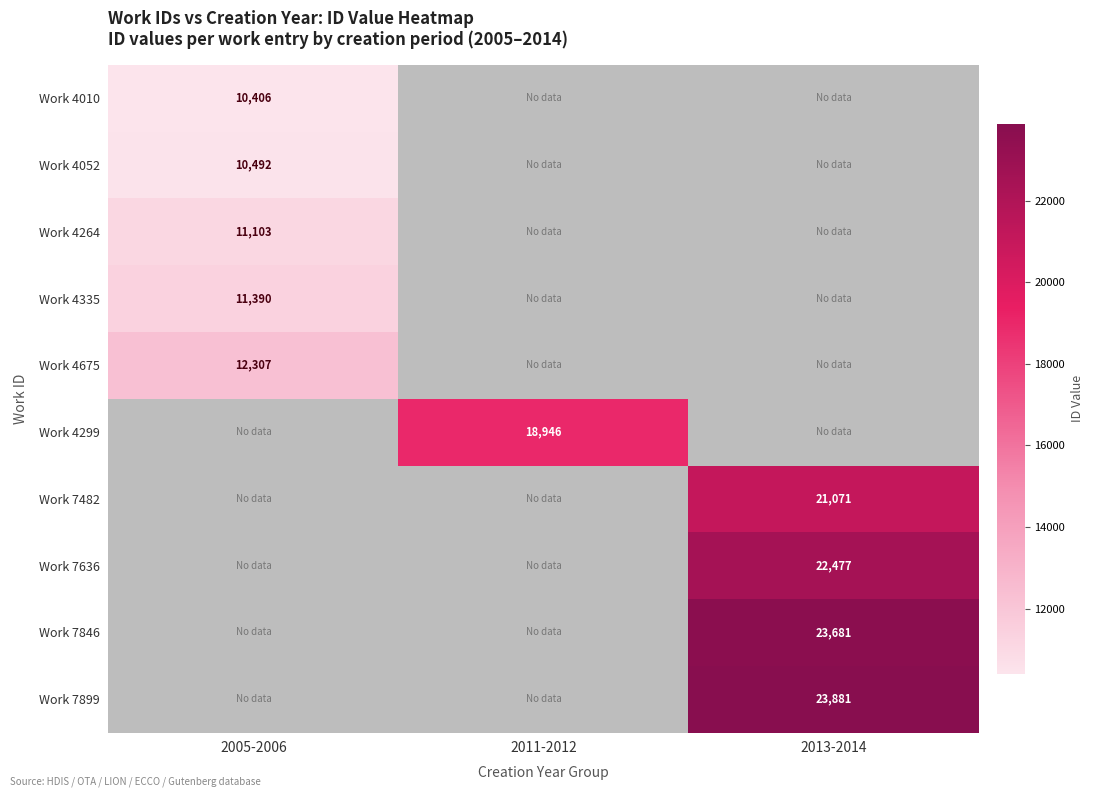

True or false: Work 7846 has a value of 23681 at 2013-2014.

True